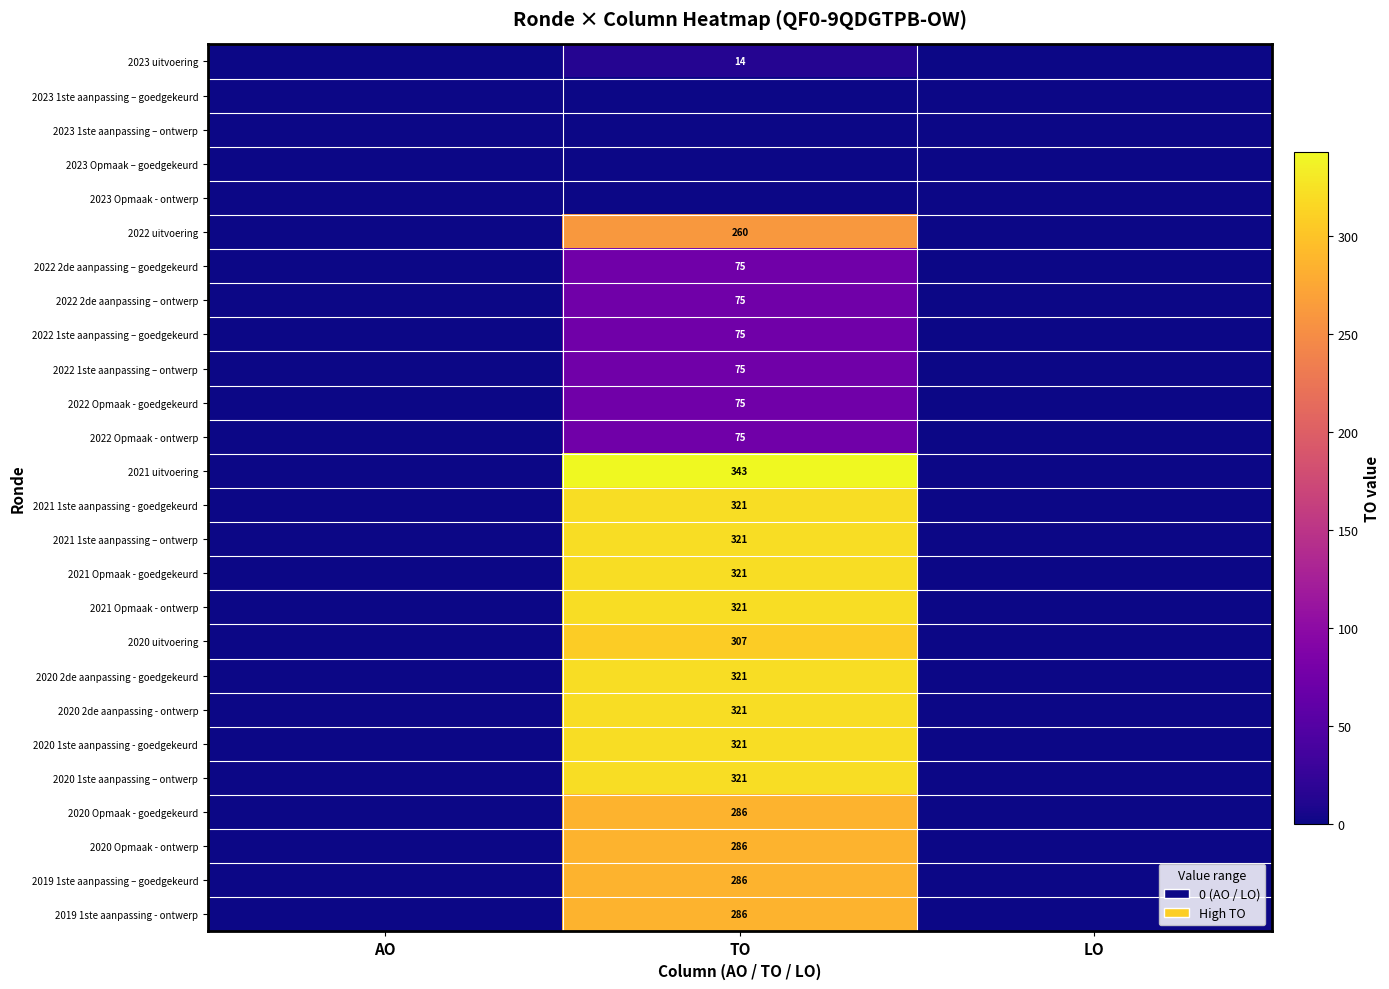

True or false: 2020 Opmaak - goedgekeurd has a value of 286 at TO.

True